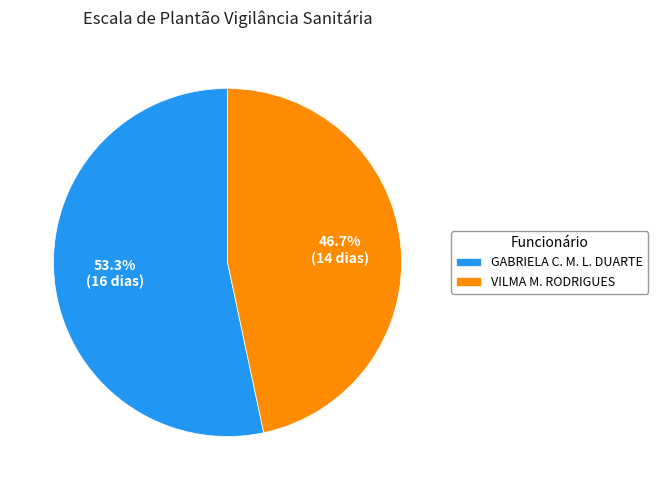

Which category has the smallest portion of the pie?

VILMA M. RODRIGUES